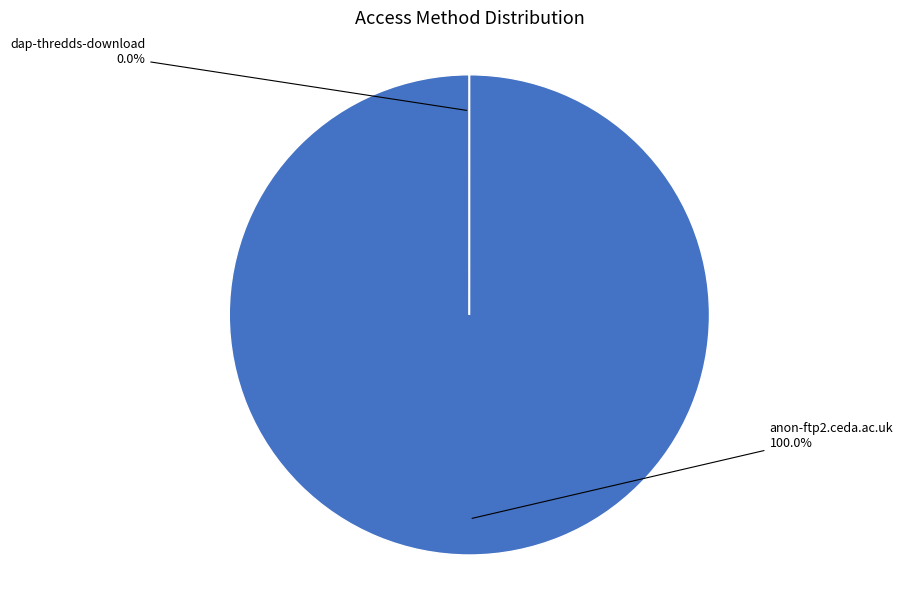

Rank the categories by value from lowest to highest.

dap-thredds-download, anon-ftp2.ceda.ac.uk